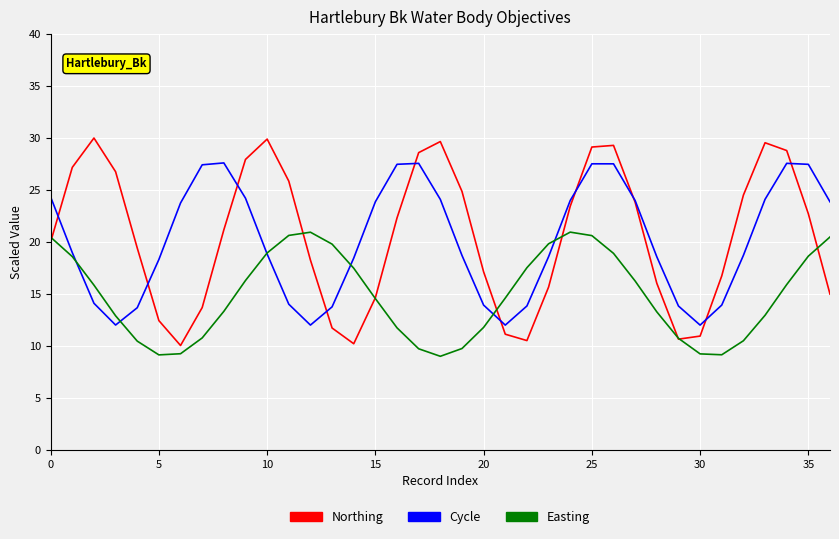

What is the difference between the maximum and minimum values in the Northing series?

20.0